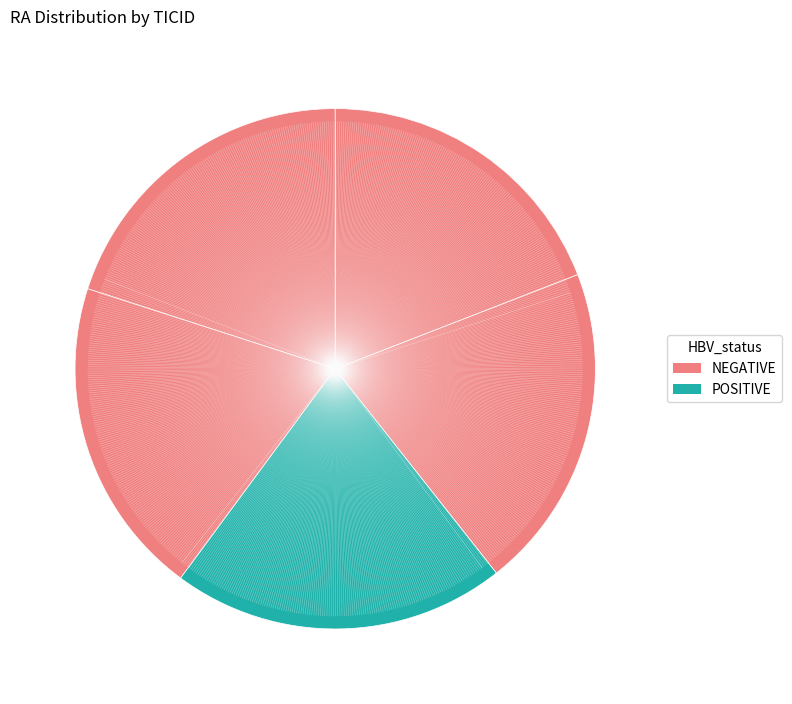

Is there a majority slice in this chart?

No